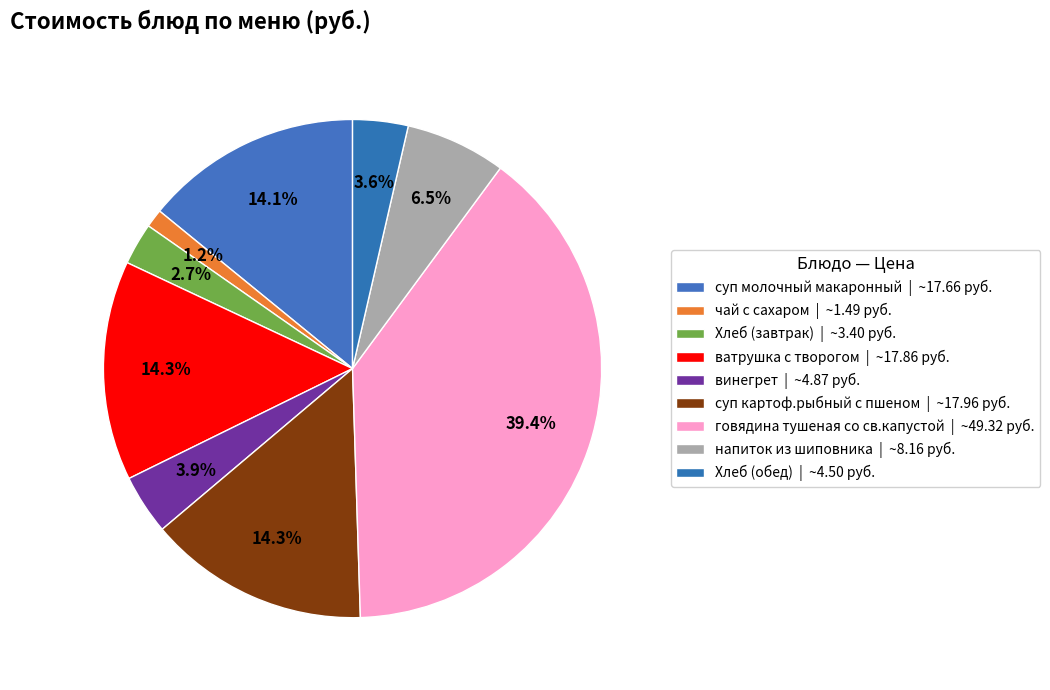

How many slices are in this pie chart?

9